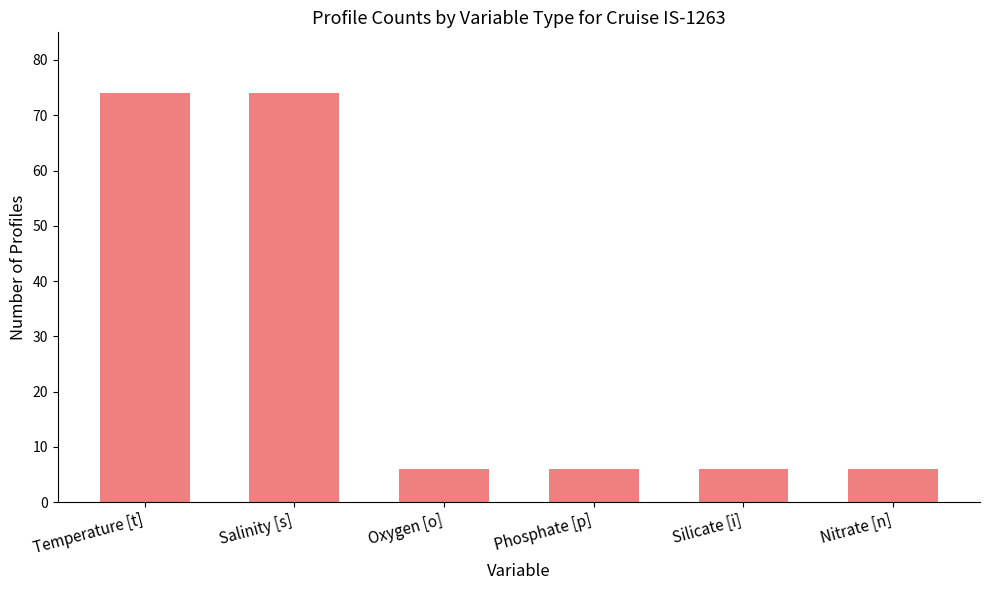

The value at Nitrate [n] is 6. True or false?

True